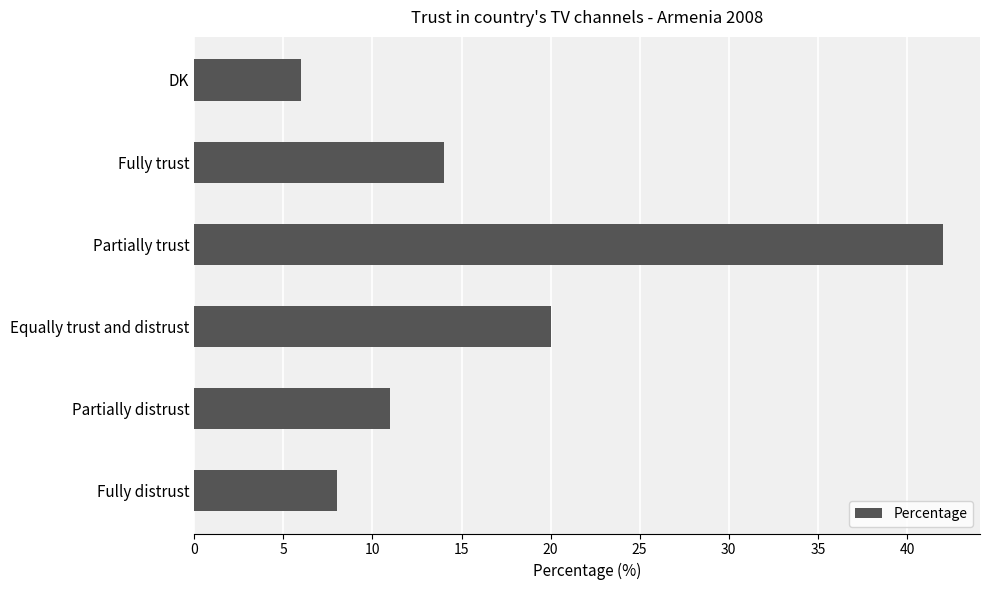

List the labels in order of value, smallest first.

DK, Fully distrust, Partially distrust, Fully trust, Equally trust and distrust, Partially trust